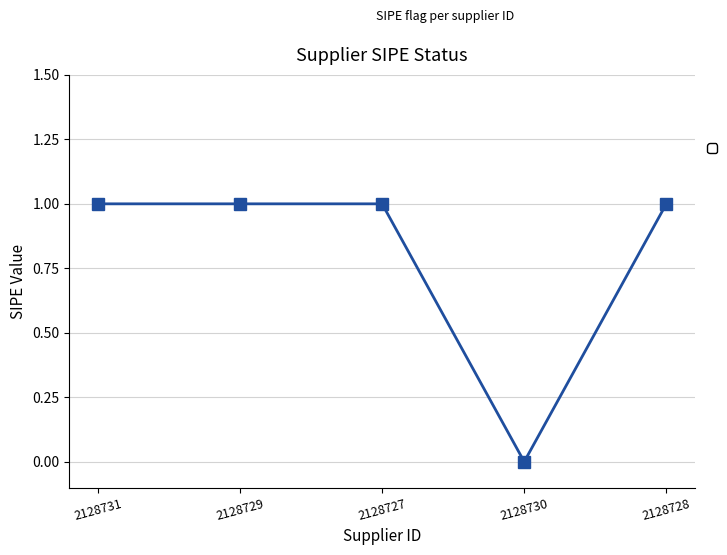

What is the label of the 2nd point from the right?

2128730